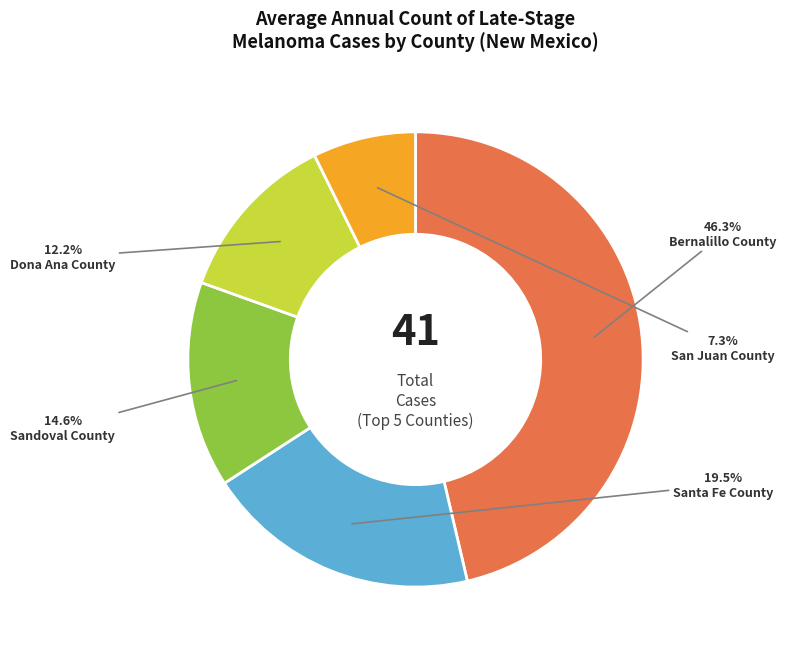

Is there a majority slice in this chart?

No